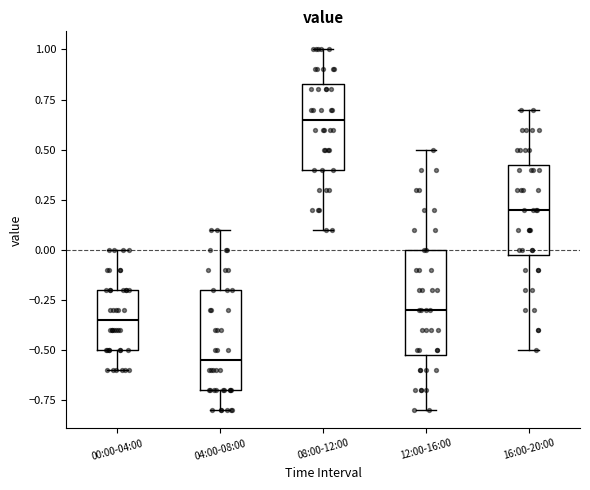

Where does the upper whisker of the box for 08:00-12:00 end on the y-axis? The values are not printed on the chart, so give them approximately, as read against the axis.

1.00